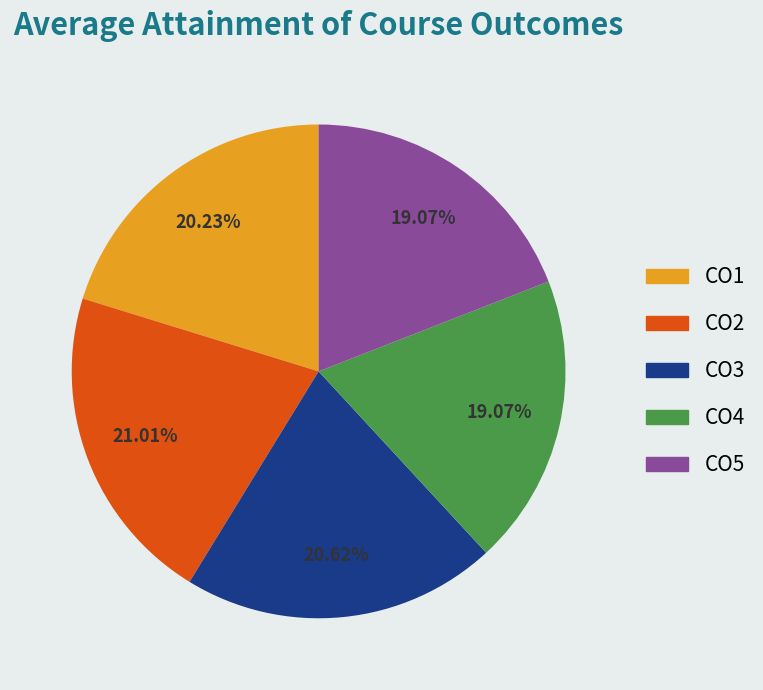

Is it true that CO2 is 32% of the pie?

False